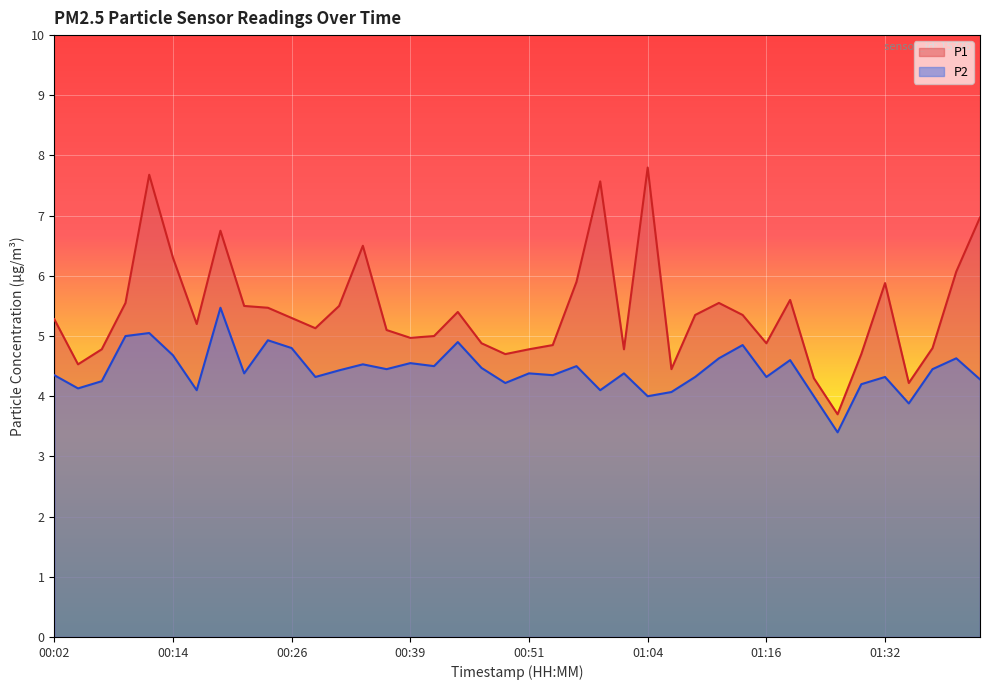

Between 00:21 and 01:40, which is larger?

01:40